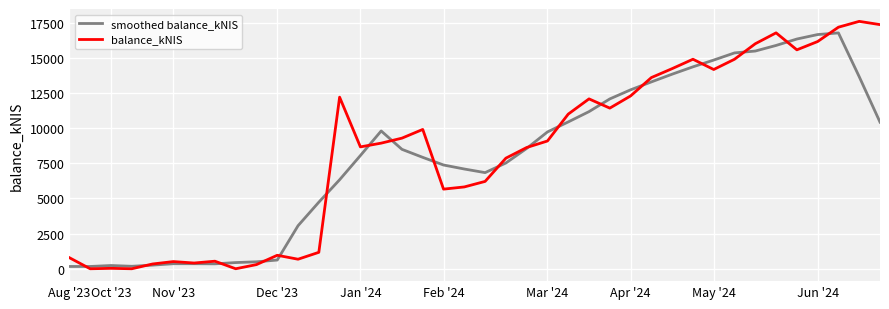

Which series has the widest spread of values?

balance_kNIS